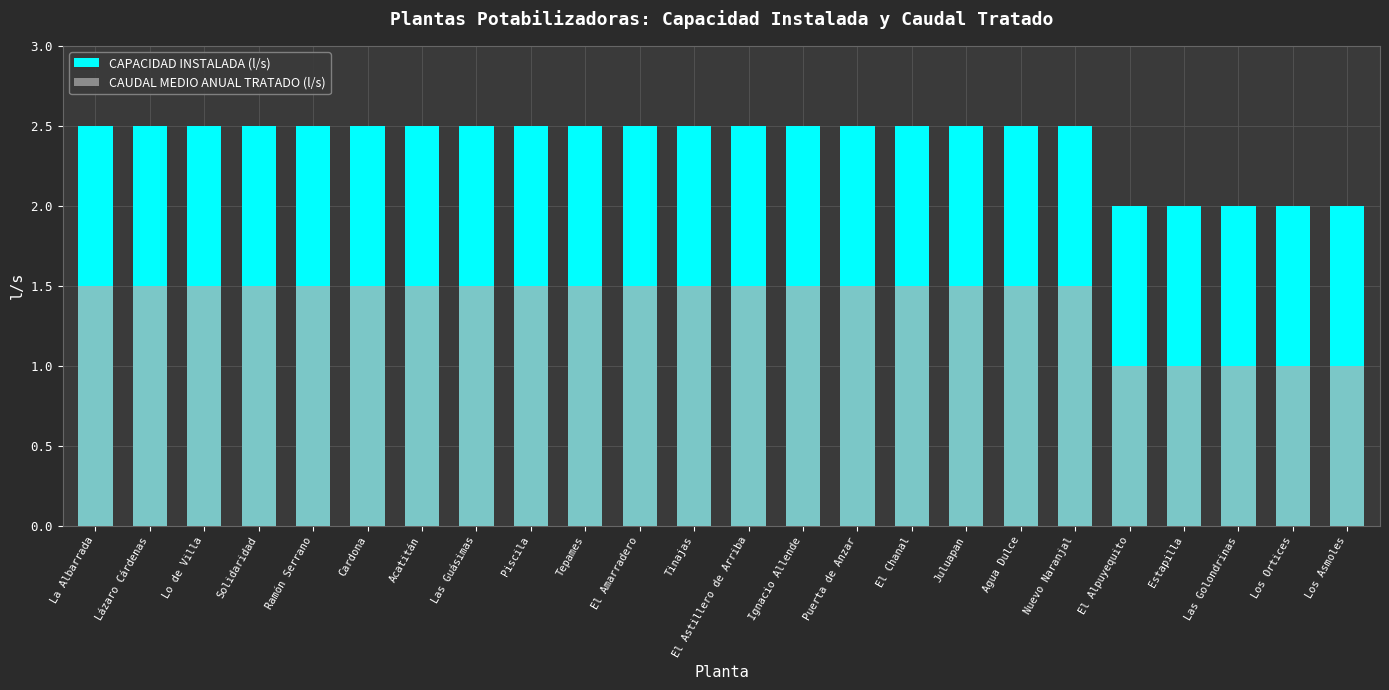

What is the label of the 11th bar from the left?

El Amarradero